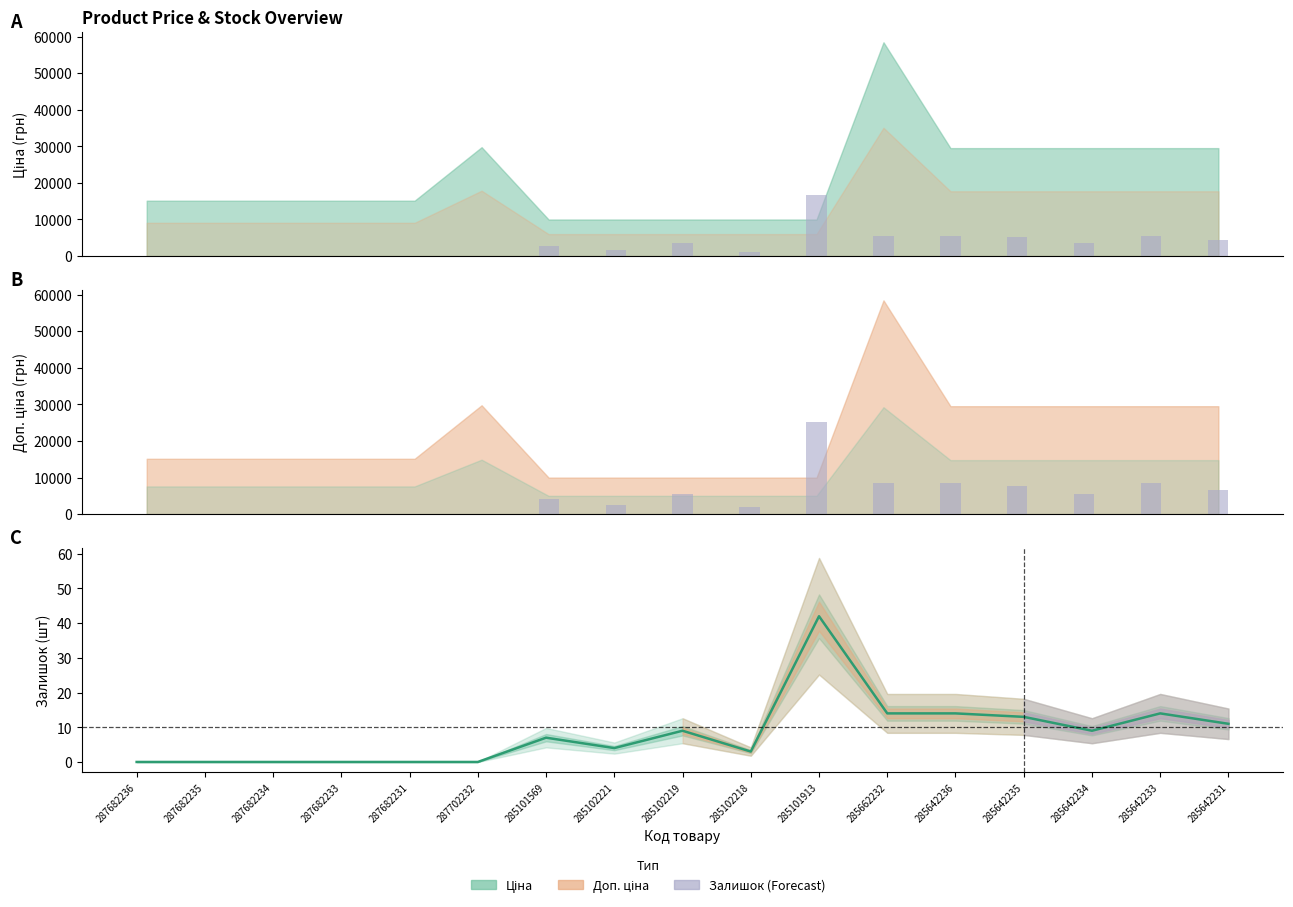

What is the value of the Залишок bar at the 17th from the left?

11